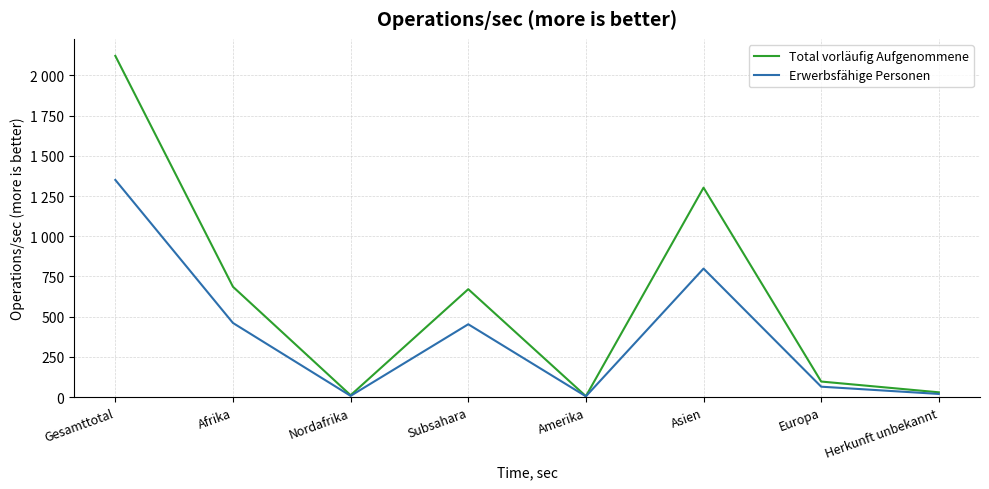

Is it true that Total vorläufig Aufgenommene equals 1958 at Asien?

False